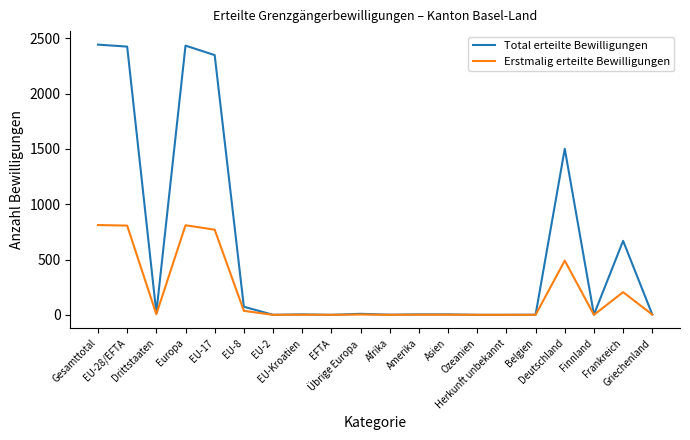

Read the Erstmalig erteilte Bewilligungen value at Deutschland.

490